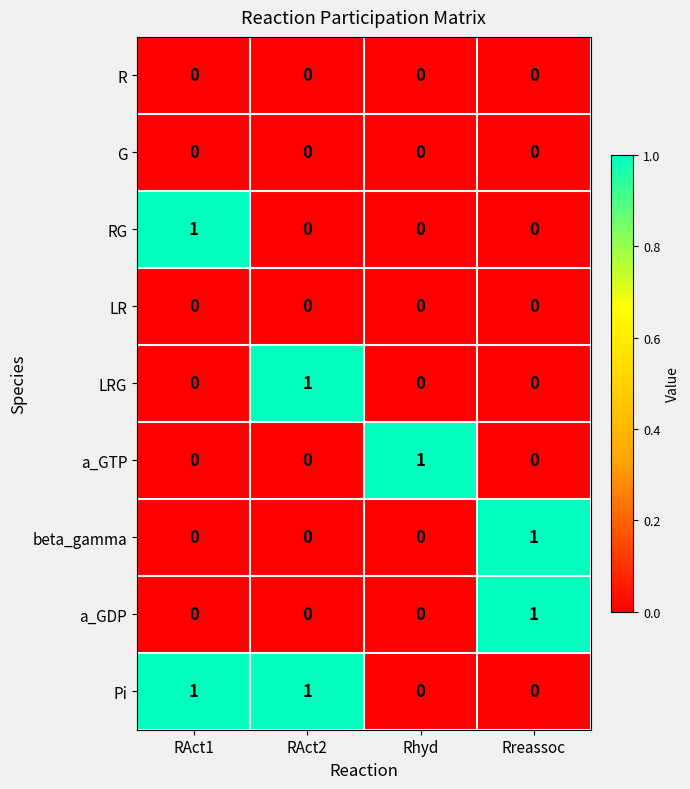

What is the difference between the highest and lowest values at RAct2?

1